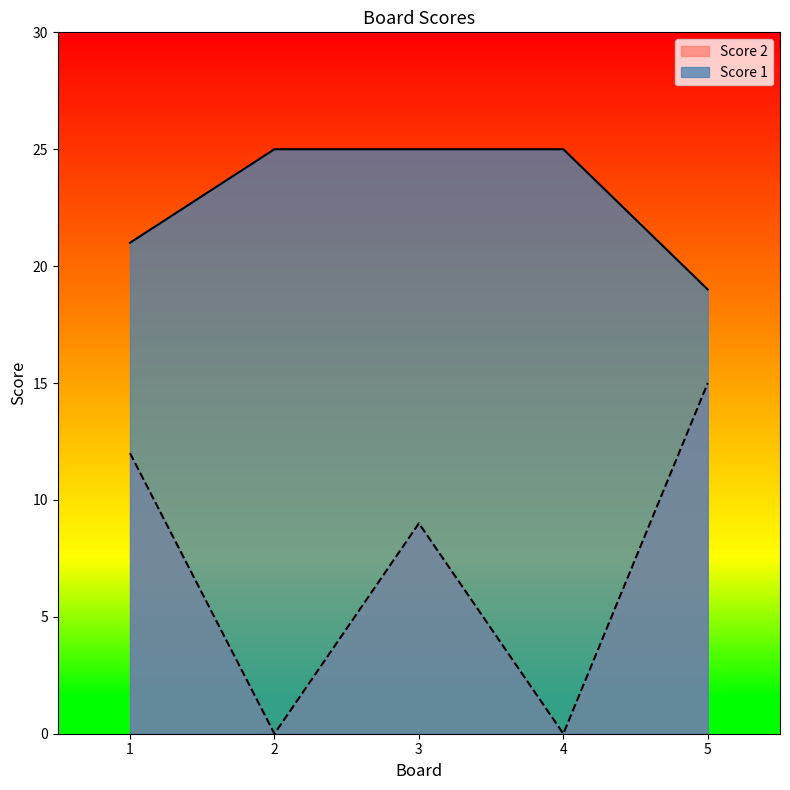

Is the value of Score 1 at 2 greater than the value of Score 2 at 2?

Yes